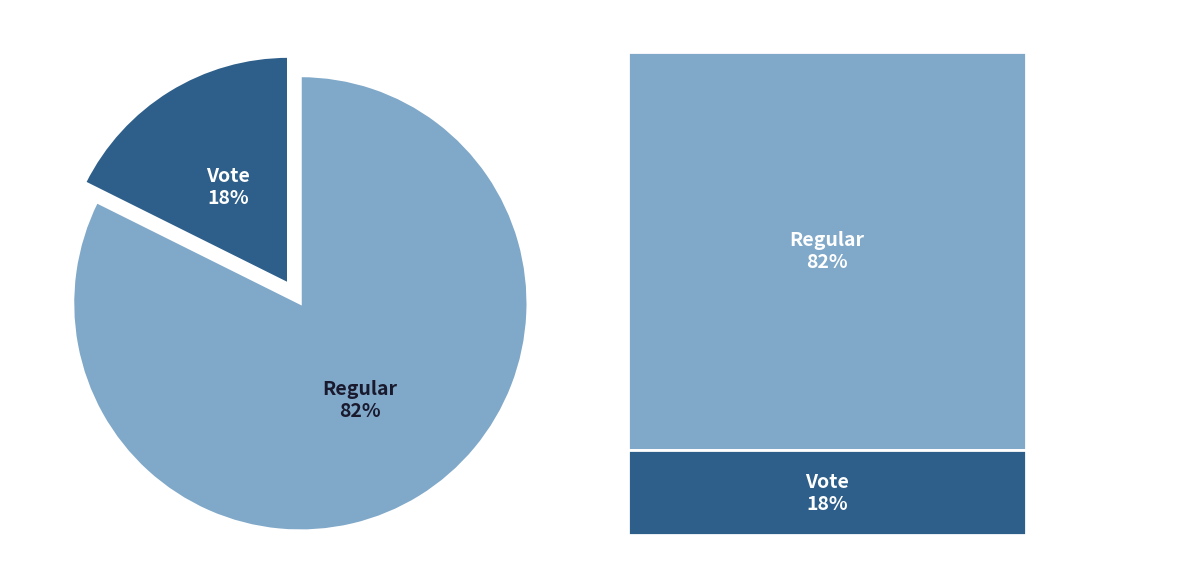

To the nearest percent, what is the average slice percentage?

50%